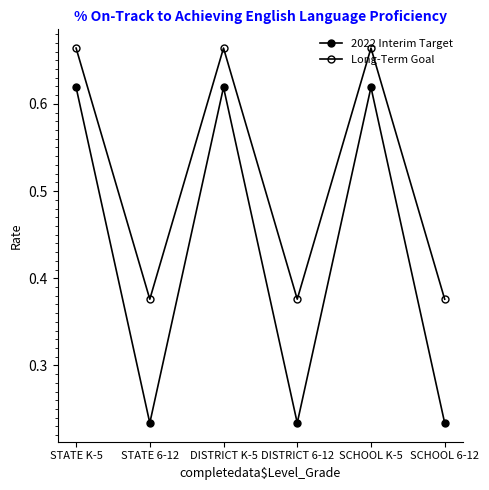

Does the chart have visible grid lines?

No